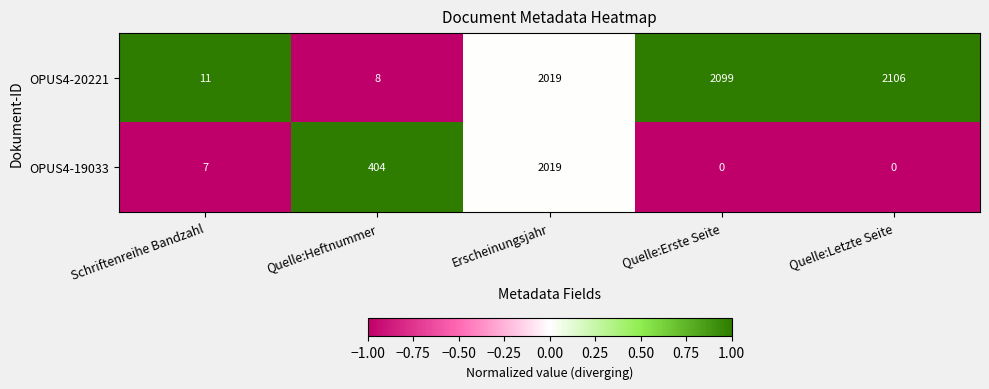

The value of OPUS4-19033 at Quelle:Letzte Seite is 932. True or false?

False